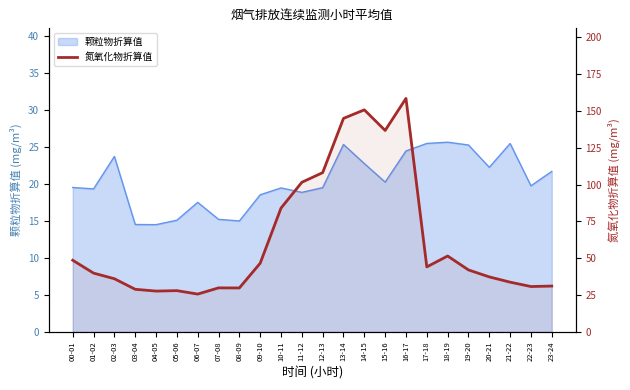

What is the label of the 22nd point from the left?

21-22